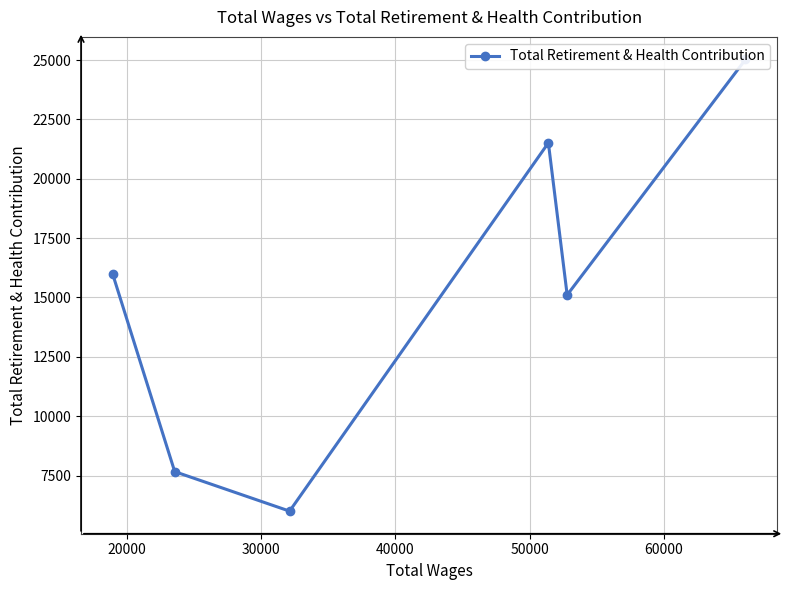

Is this an area chart (filled region under the line)?

No